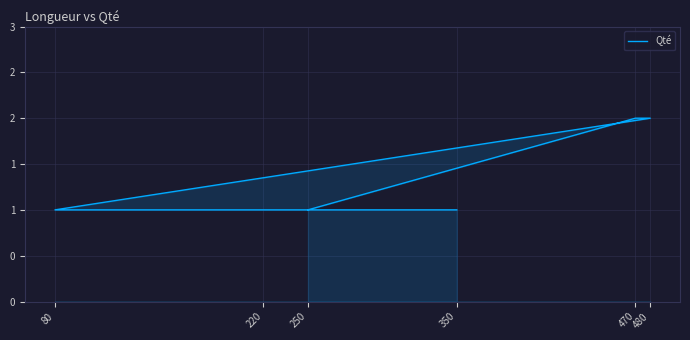

What is the maximum value shown in the chart?

2